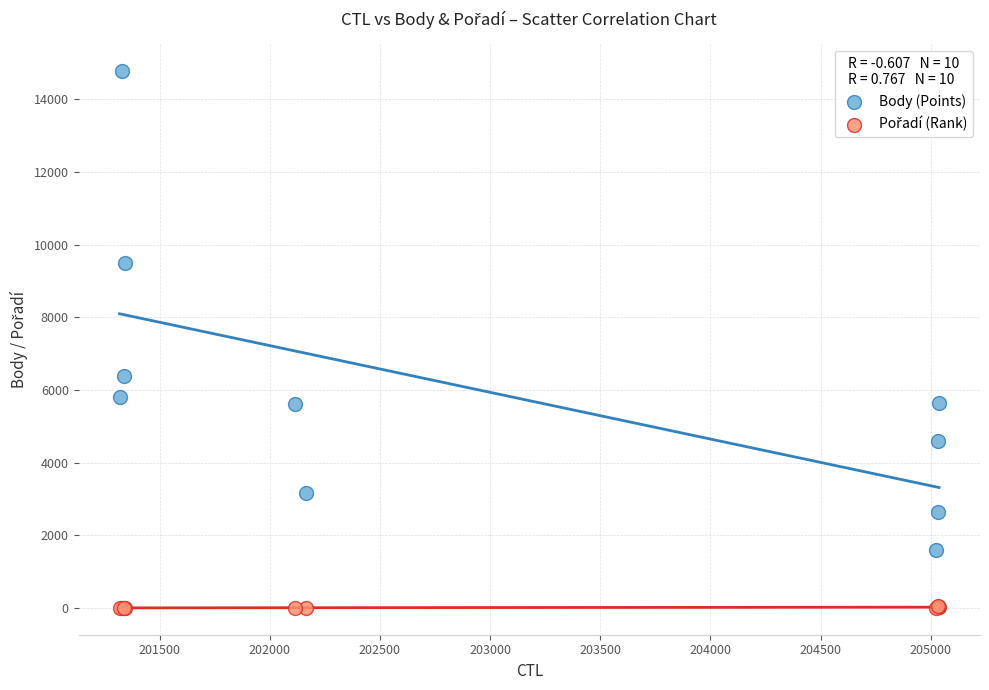

Which series contains the highest Y value?

Body (Points)